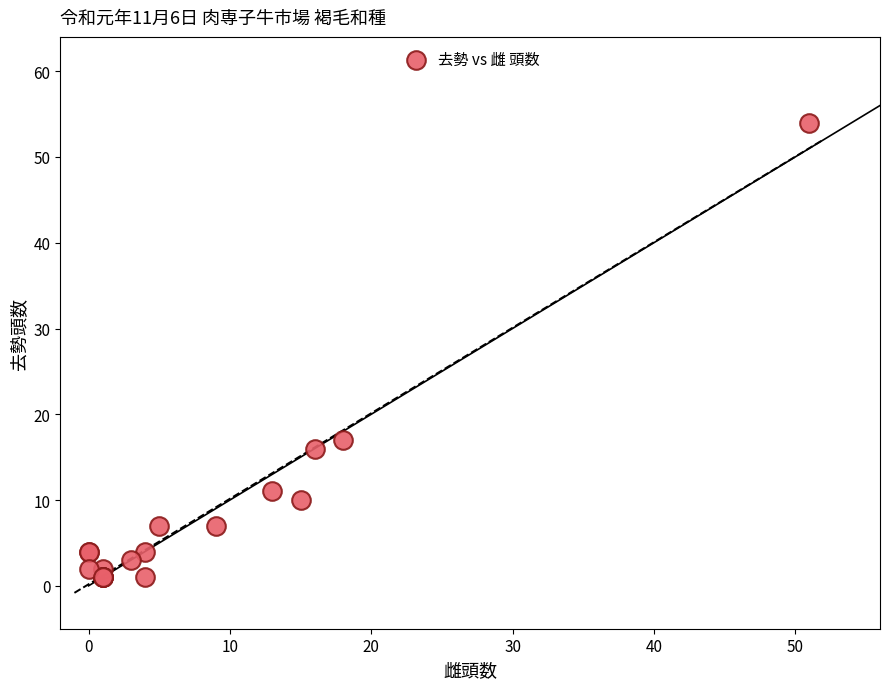

What Y value in the scatter plot is closest to 27?

17